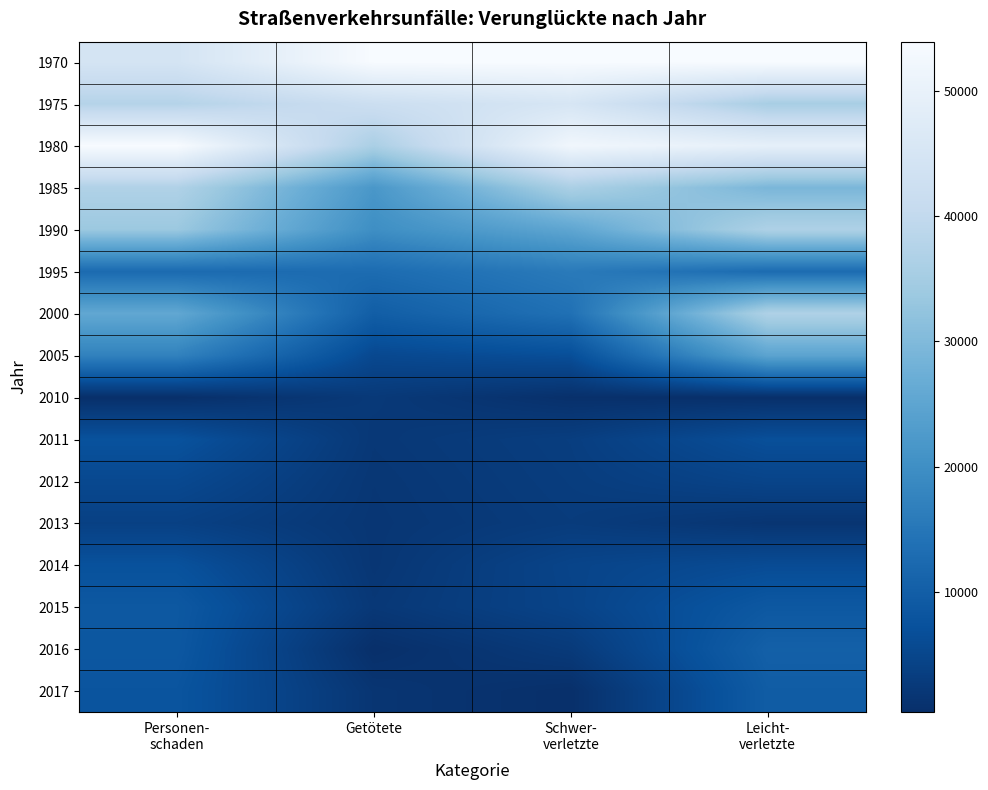

Reading left to right, list all the values displayed in this chart.

1970: Personen-
schaden=0.8	Getötete=1.0	Schwer-
verletzte=1.0	Leicht-
verletzte=1.0
1975: Personen-
schaden=0.7	Getötete=0.8	Schwer-
verletzte=0.8	Leicht-
verletzte=0.7
1980: Personen-
schaden=1.0	Getötete=0.7	Schwer-
verletzte=1.0	Leicht-
verletzte=0.9
1985: Personen-
schaden=0.7	Getötete=0.4	Schwer-
verletzte=0.7	Leicht-
verletzte=0.5
1990: Personen-
schaden=0.6	Getötete=0.4	Schwer-
verletzte=0.5	Leicht-
verletzte=0.7
1995: Personen-
schaden=0.2	Getötete=0.2	Schwer-
verletzte=0.3	Leicht-
verletzte=0.2
2000: Personen-
schaden=0.5	Getötete=0.2	Schwer-
verletzte=0.2	Leicht-
verletzte=0.7
2005: Personen-
schaden=0.3	Getötete=0.1	Schwer-
verletzte=0.1	Leicht-
verletzte=0.5
2010: Personen-
schaden=0.0	Getötete=0.0	Schwer-
verletzte=0.0	Leicht-
verletzte=0.0
2011: Personen-
schaden=0.1	Getötete=0.0	Schwer-
verletzte=0.1	Leicht-
verletzte=0.1
2012: Personen-
schaden=0.1	Getötete=0.0	Schwer-
verletzte=0.1	Leicht-
verletzte=0.1
2013: Personen-
schaden=0.1	Getötete=0.0	Schwer-
verletzte=0.0	Leicht-
verletzte=0.0
2014: Personen-
schaden=0.1	Getötete=0.0	Schwer-
verletzte=0.1	Leicht-
verletzte=0.1
2015: Personen-
schaden=0.2	Getötete=0.0	Schwer-
verletzte=0.1	Leicht-
verletzte=0.2
2016: Personen-
schaden=0.2	Getötete=0.0	Schwer-
verletzte=0.0	Leicht-
verletzte=0.2
2017: Personen-
schaden=0.1	Getötete=0.0	Schwer-
verletzte=0.0	Leicht-
verletzte=0.2